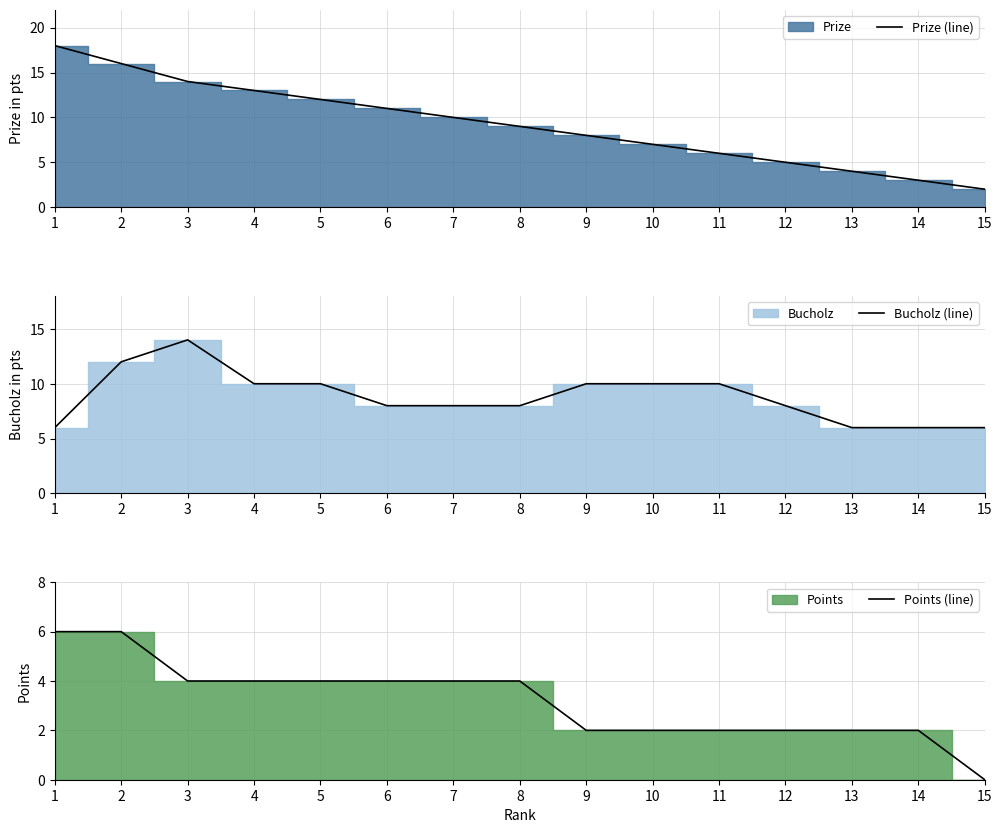

Is the value of Points (line) at 6 greater than the value of Bucholz (line) at 13?

No